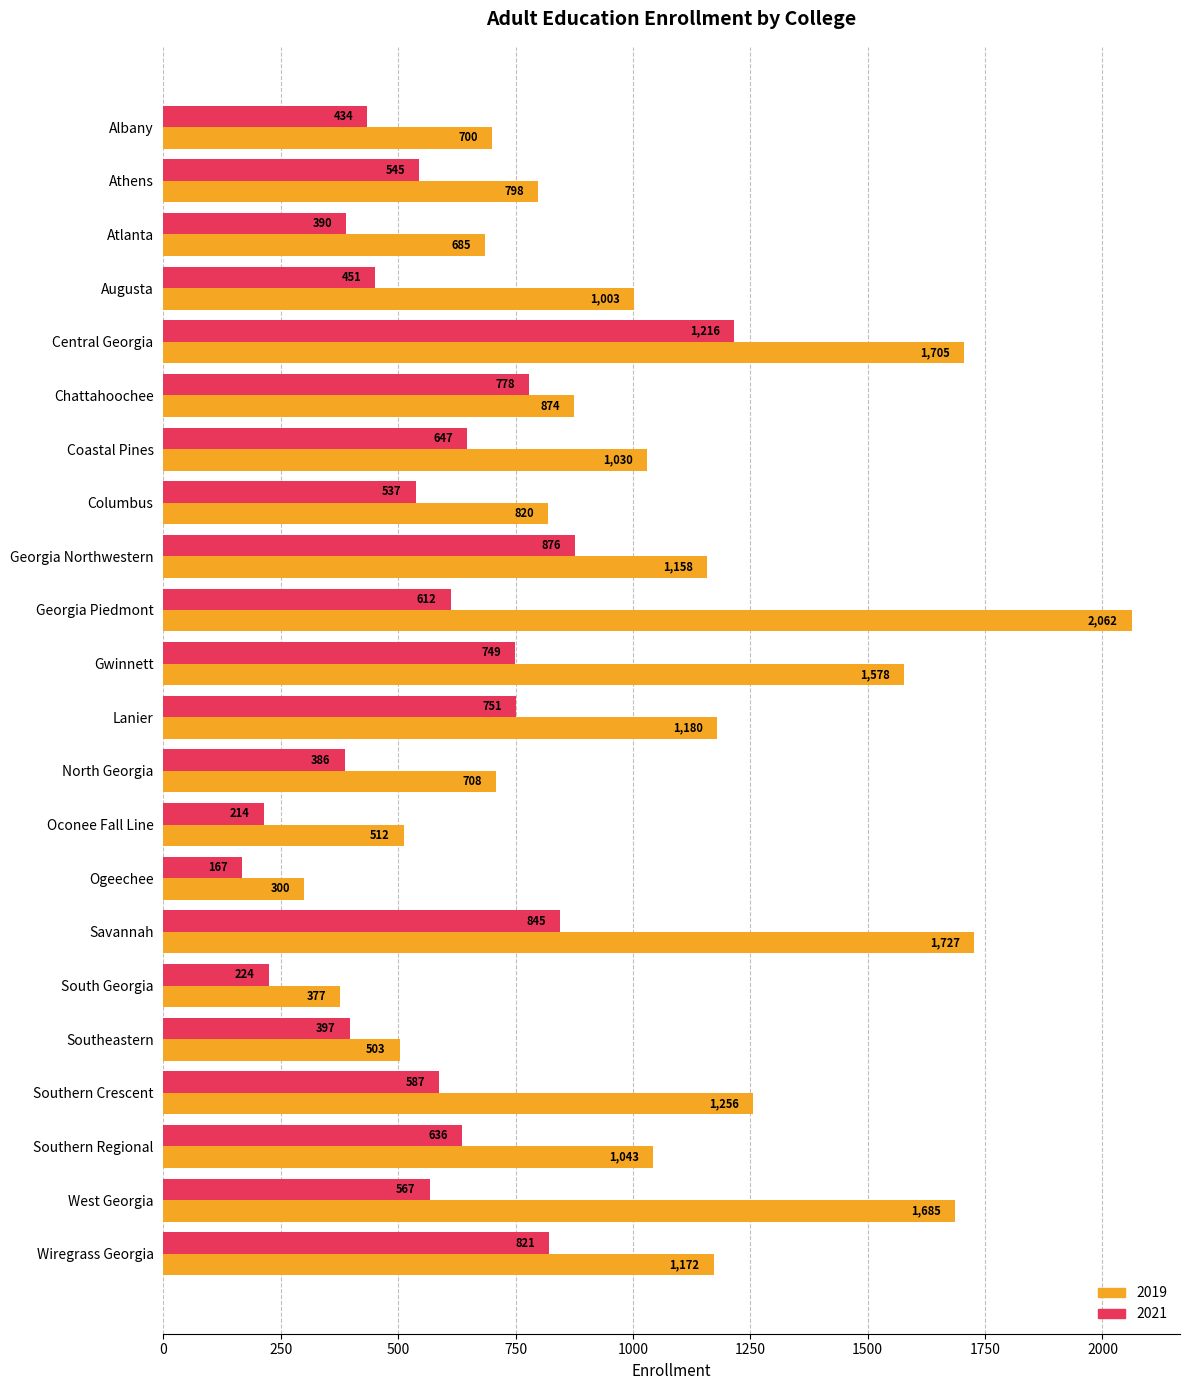

The value of 2019 at Atlanta is 685. True or false?

True